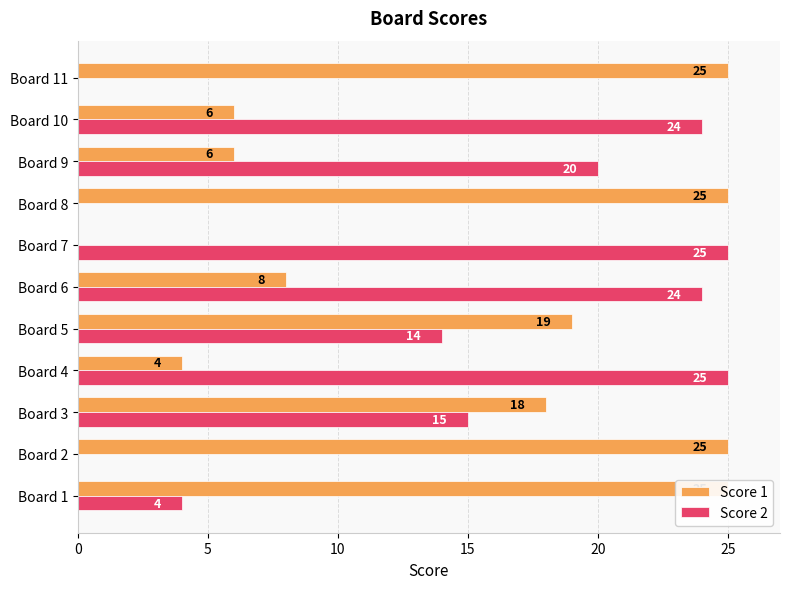

Rank the series by their maximum value, from highest to lowest.

Score 1, Score 2